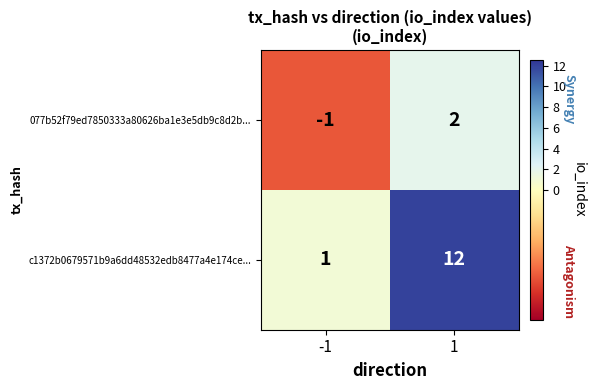

Which series has the widest spread of values?

c1372b0679571b9a6dd48532edb8477a4e174ce...